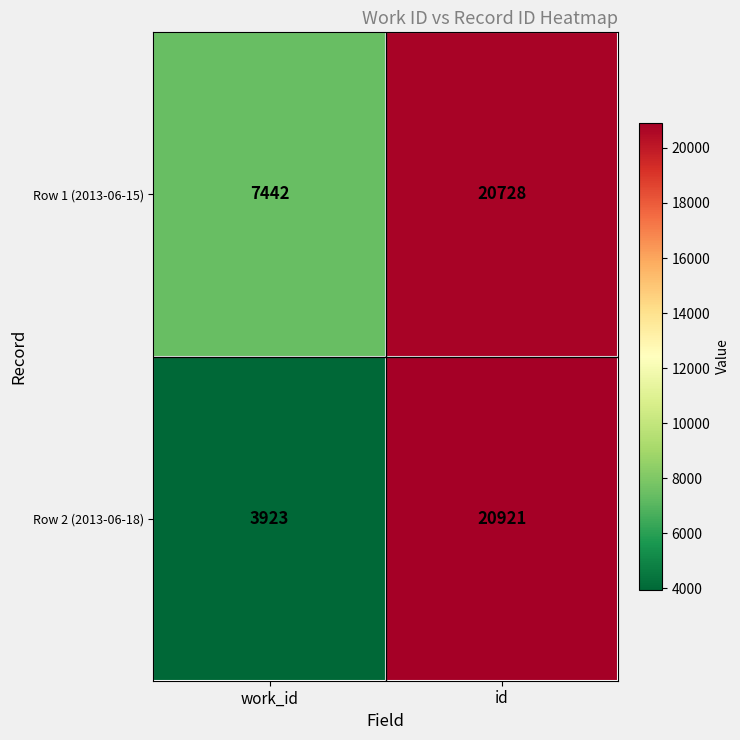

Rank the series at id from lowest to highest value.

Row 1 (2013-06-15), Row 2 (2013-06-18)